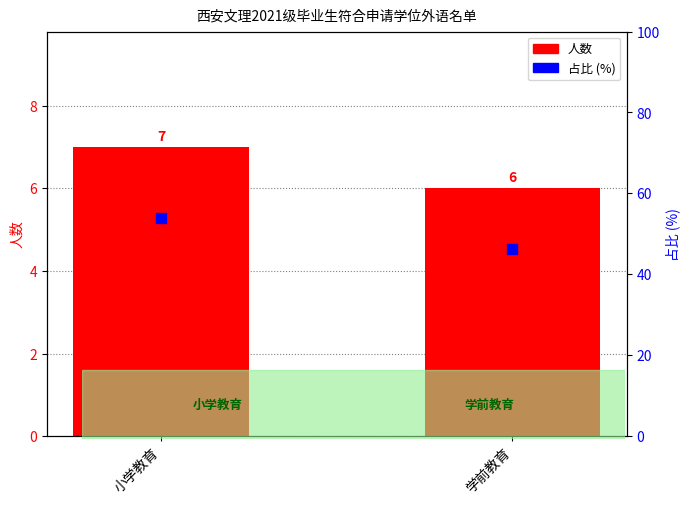

Which series reaches the maximum Y coordinate?

占比 (%)